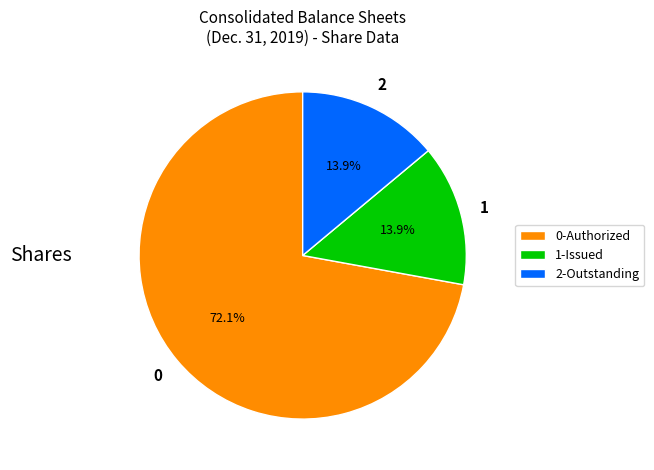

How many segments does this pie chart have?

3